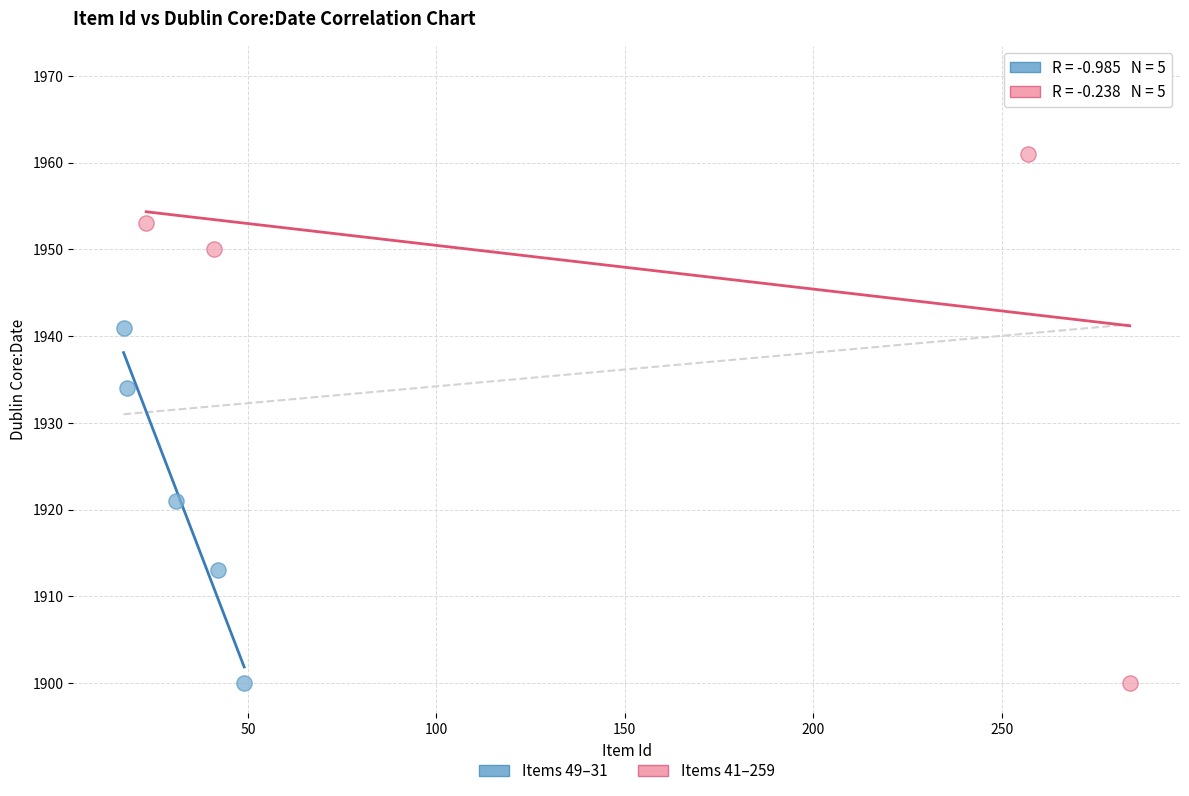

Which series has the widest spread of Y values?

Items 41–259